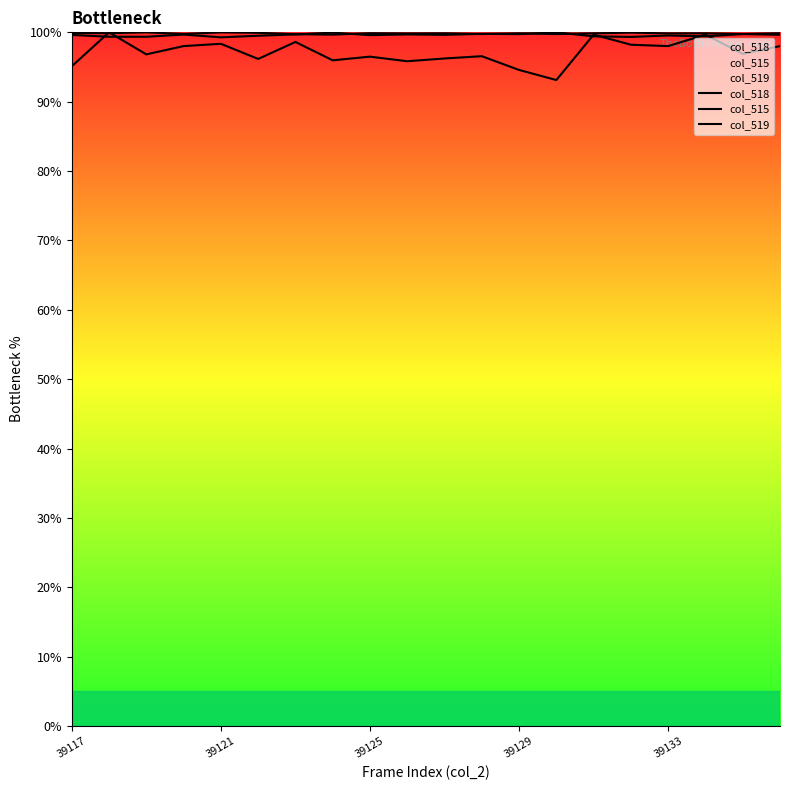

How many lines are shown in the chart?

3